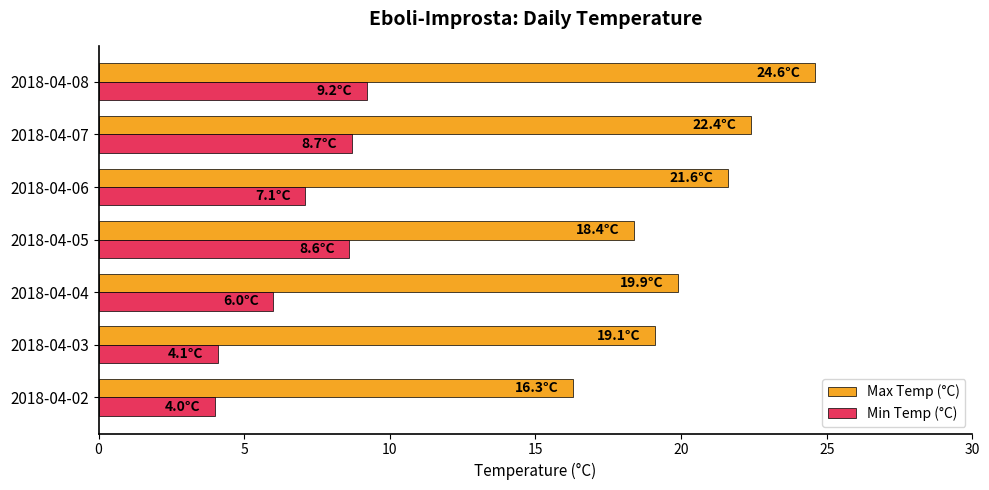

Which series has the widest spread of values?

Max Temp (°C)